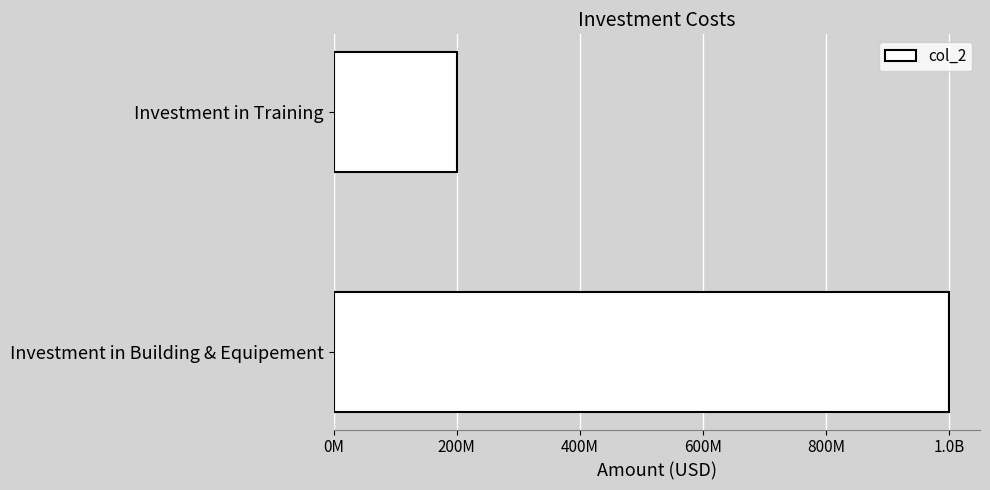

Are the bars horizontal?

Yes